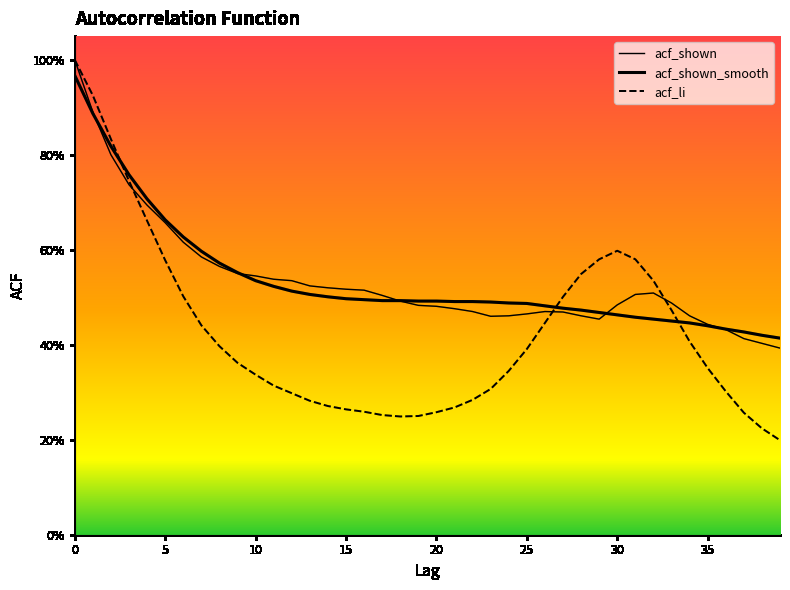

Reading left to right, what are all the values shown in this chart?

acf_shown: 0=1.0	1=0.9	2=0.8	3=0.7	4=0.7	5=0.7	6=0.6	7=0.6	8=0.6	9=0.6	10=0.5	11=0.5	12=0.5	13=0.5	14=0.5	15=0.5	16=0.5	17=0.5	18=0.5	19=0.5	20=0.5	21=0.5	22=0.5	23=0.5	24=0.5	25=0.5	26=0.5	27=0.5	28=0.5	29=0.5	30=0.5	31=0.5	32=0.5	33=0.5	34=0.5	35=0.4	36=0.4	37=0.4	38=0.4	39=0.4
acf_shown_smooth: 0=1.0	1=0.9	2=0.8	3=0.8	4=0.7	5=0.7	6=0.6	7=0.6	8=0.6	9=0.6	10=0.5	11=0.5	12=0.5	13=0.5	14=0.5	15=0.5	16=0.5	17=0.5	18=0.5	19=0.5	20=0.5	21=0.5	22=0.5	23=0.5	24=0.5	25=0.5	26=0.5	27=0.5	28=0.5	29=0.5	30=0.5	31=0.5	32=0.5	33=0.5	34=0.4	35=0.4	36=0.4	37=0.4	38=0.4	39=0.4
acf_li: 0=1.0	1=0.9	2=0.8	3=0.7	4=0.7	5=0.6	6=0.5	7=0.4	8=0.4	9=0.4	10=0.3	11=0.3	12=0.3	13=0.3	14=0.3	15=0.3	16=0.3	17=0.3	18=0.2	19=0.2	20=0.3	21=0.3	22=0.3	23=0.3	24=0.3	25=0.4	26=0.4	27=0.5	28=0.5	29=0.6	30=0.6	31=0.6	32=0.5	33=0.5	34=0.4	35=0.4	36=0.3	37=0.3	38=0.2	39=0.2